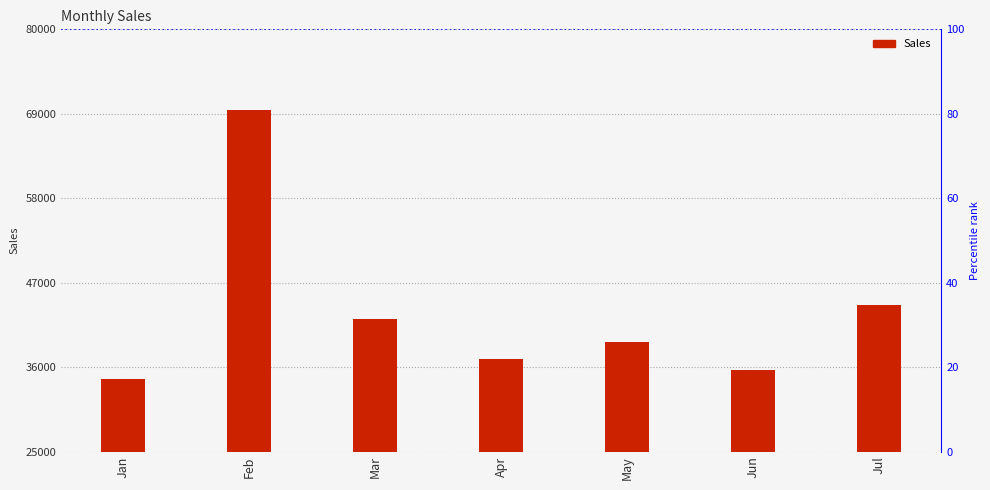

What is the change in value from Jan to Feb?

+34960